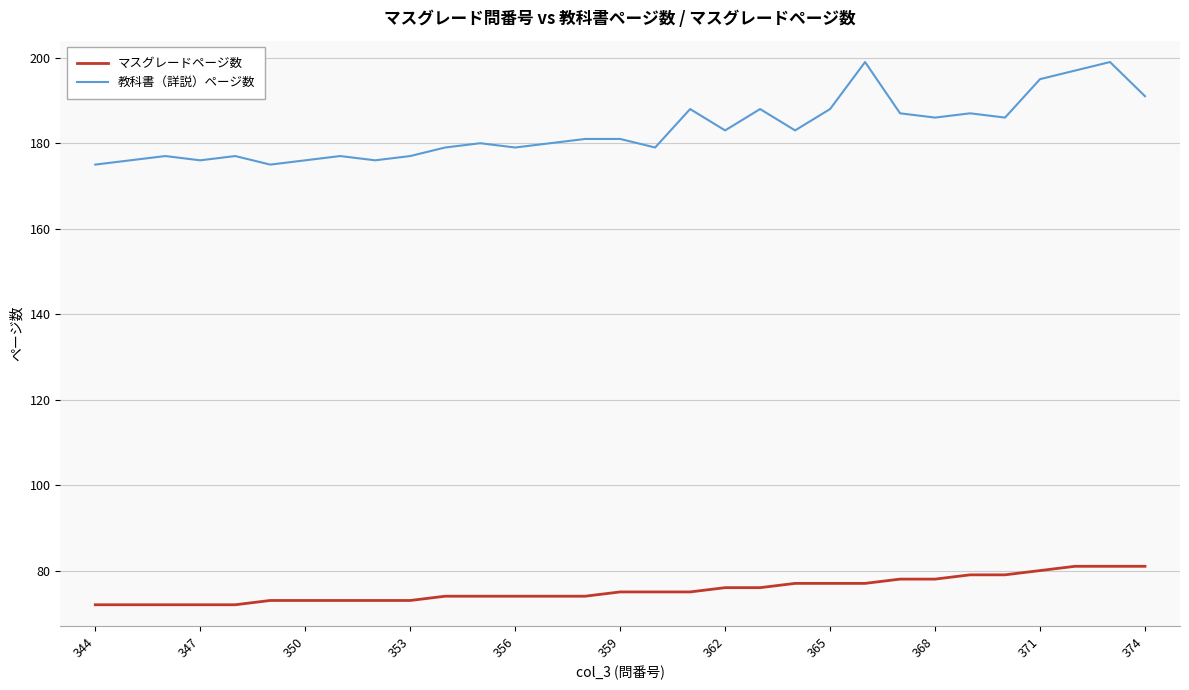

Does the chart have visible grid lines?

Yes